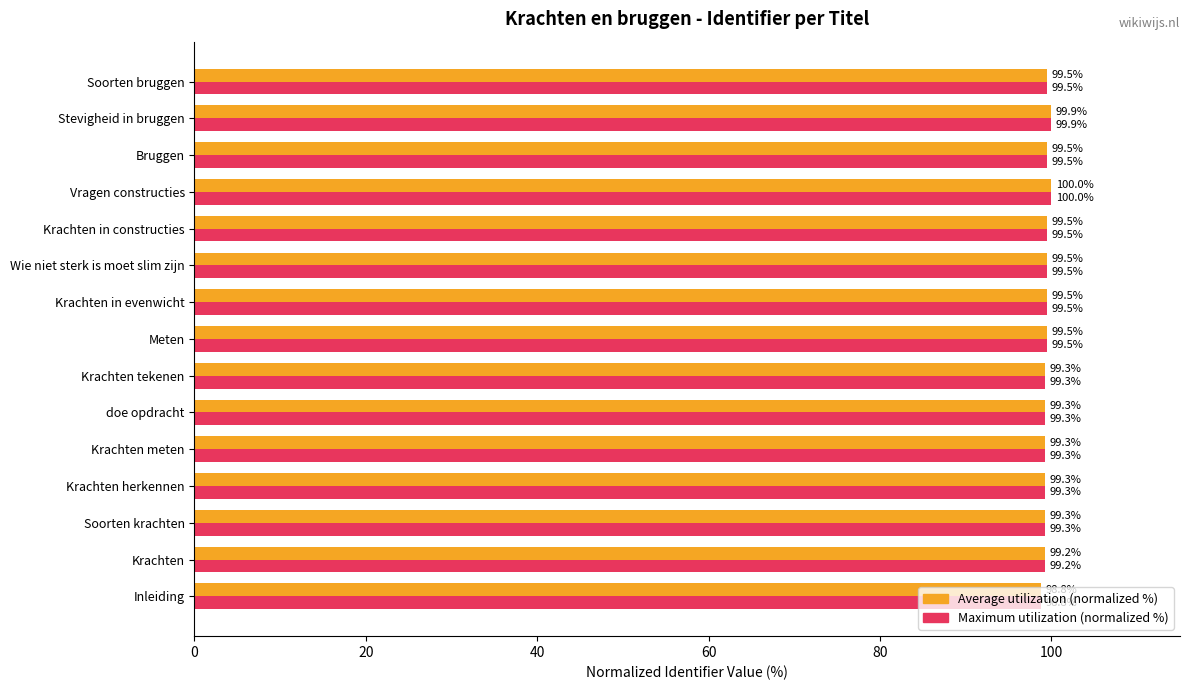

Where is Maximum utilization (normalized %) nearest to the value 99?

Inleiding